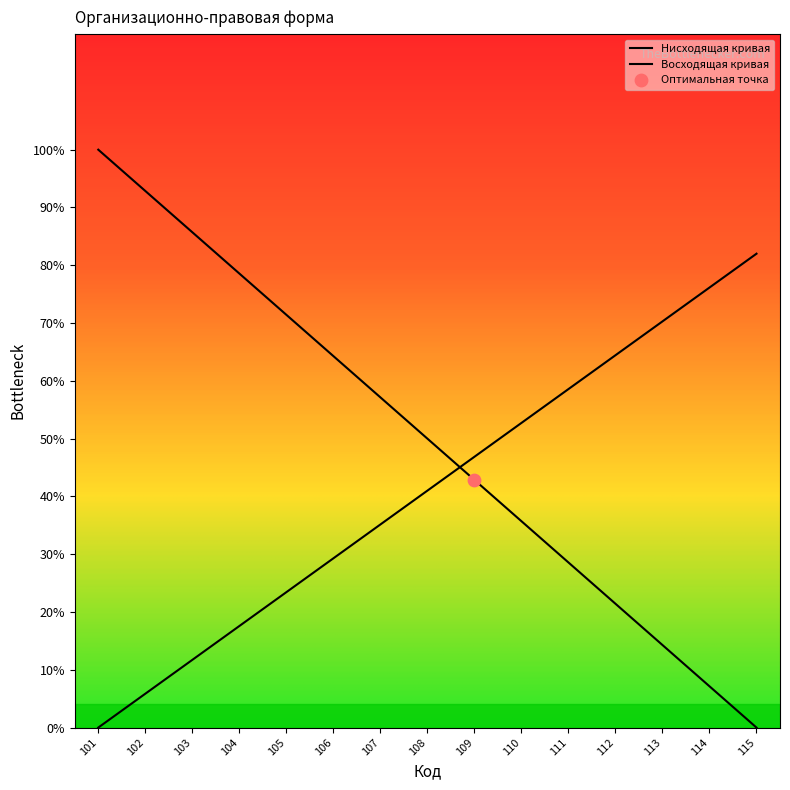

At which category is the sum across all series the highest?

101